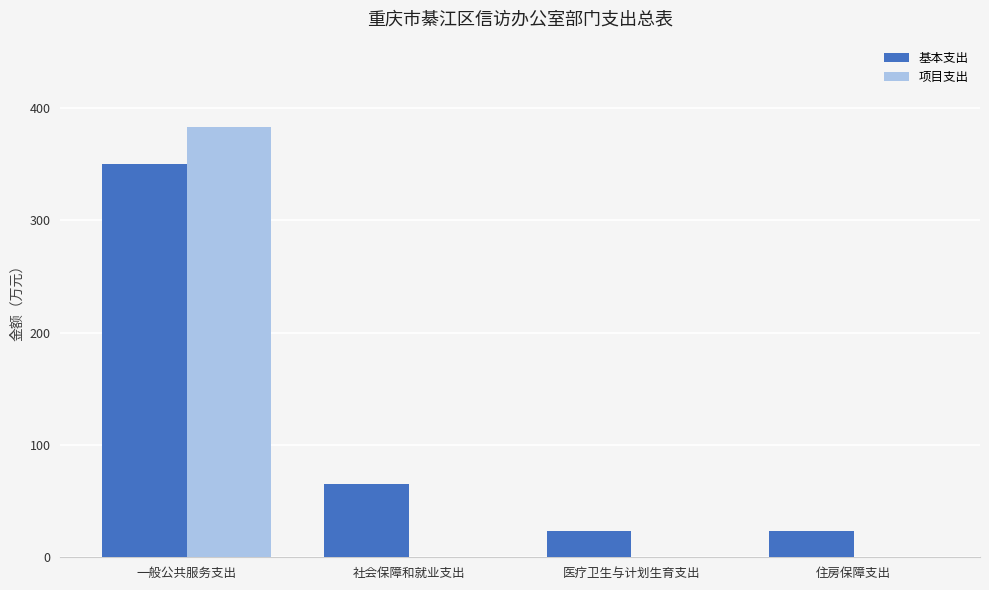

Which series has the largest total across all categories?

基本支出